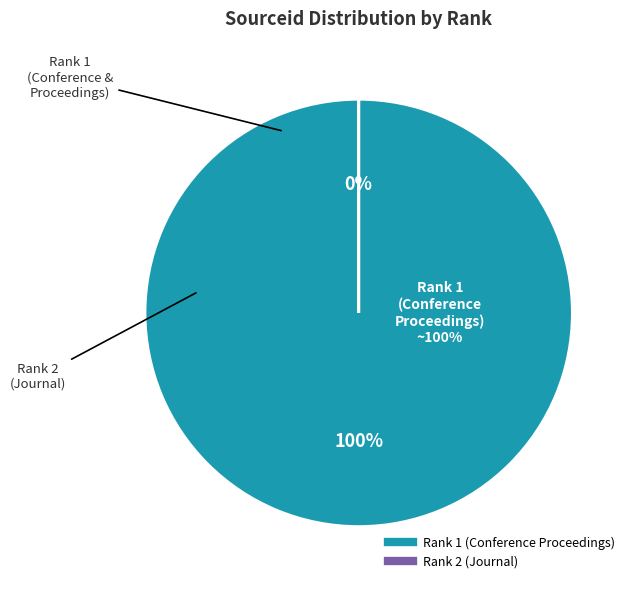

What is the majority slice?

Rank 1 (Conference Proceedings)